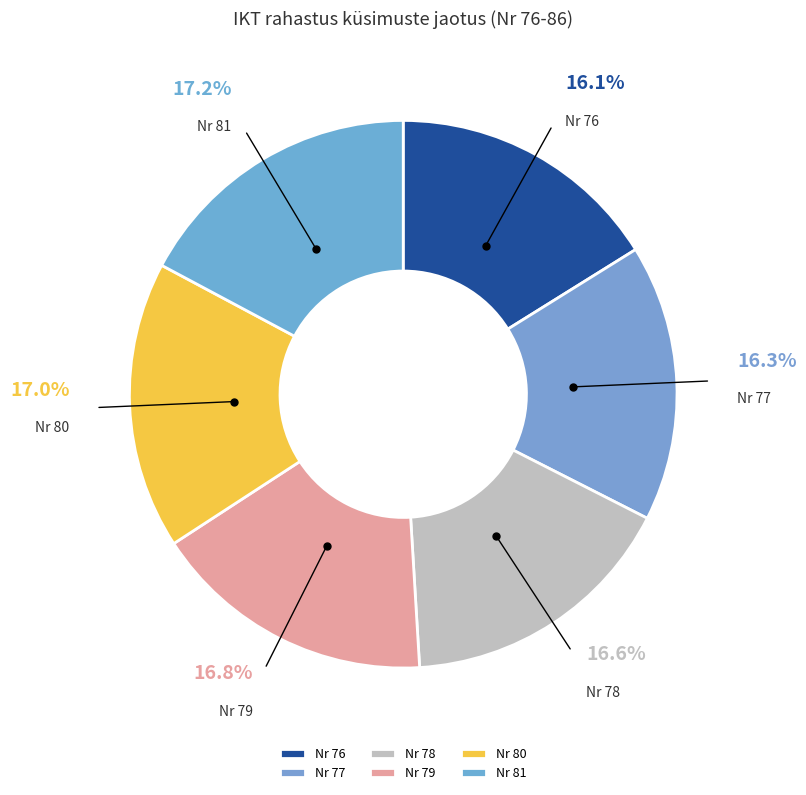

Does Nr 79 represent more than half of the total?

No